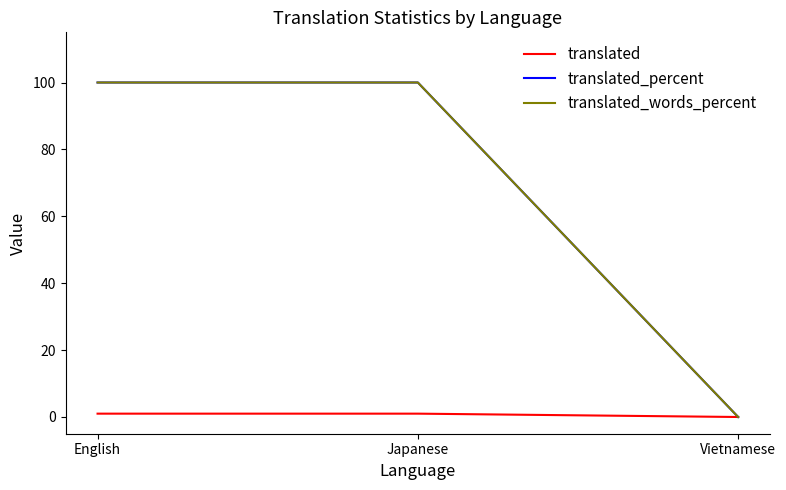

Reading left to right, what are all the values shown in this chart?

translated: English=1	Japanese=1	Vietnamese=0
translated_percent: English=100	Japanese=100	Vietnamese=0
translated_words_percent: English=100	Japanese=100	Vietnamese=0